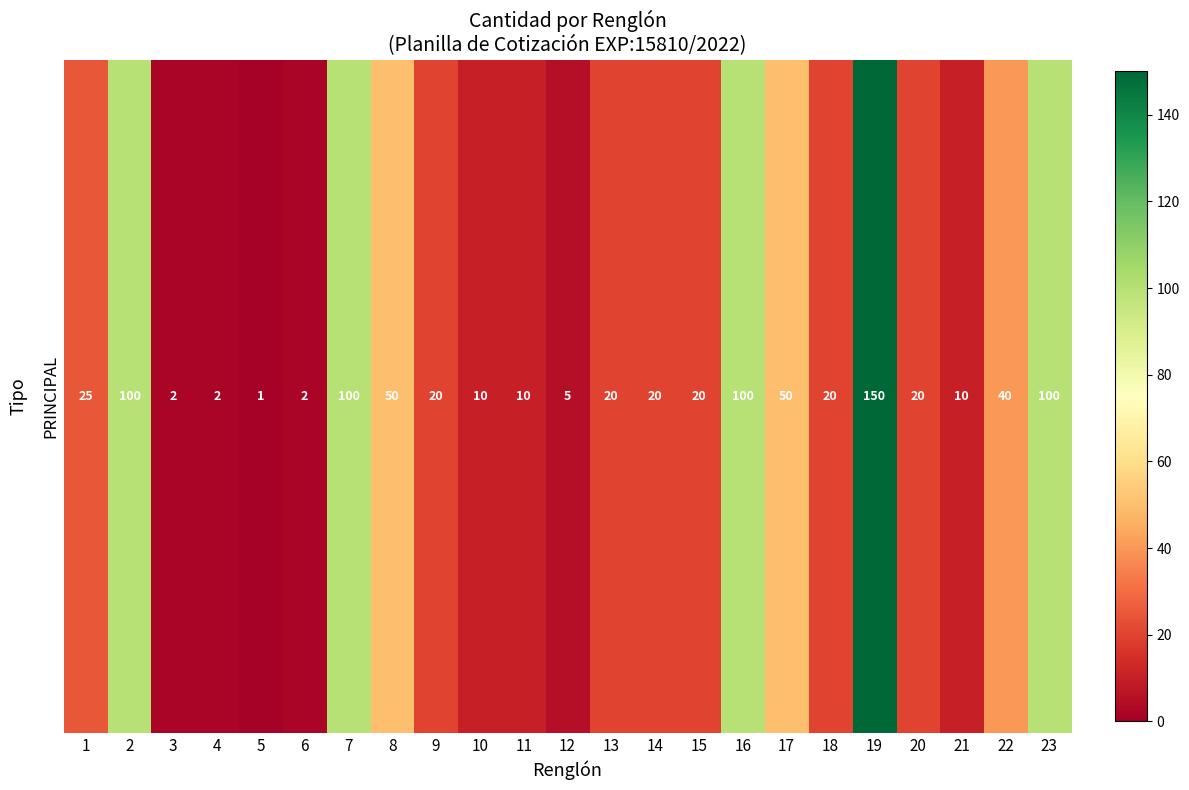

What is the greatest value displayed?

150